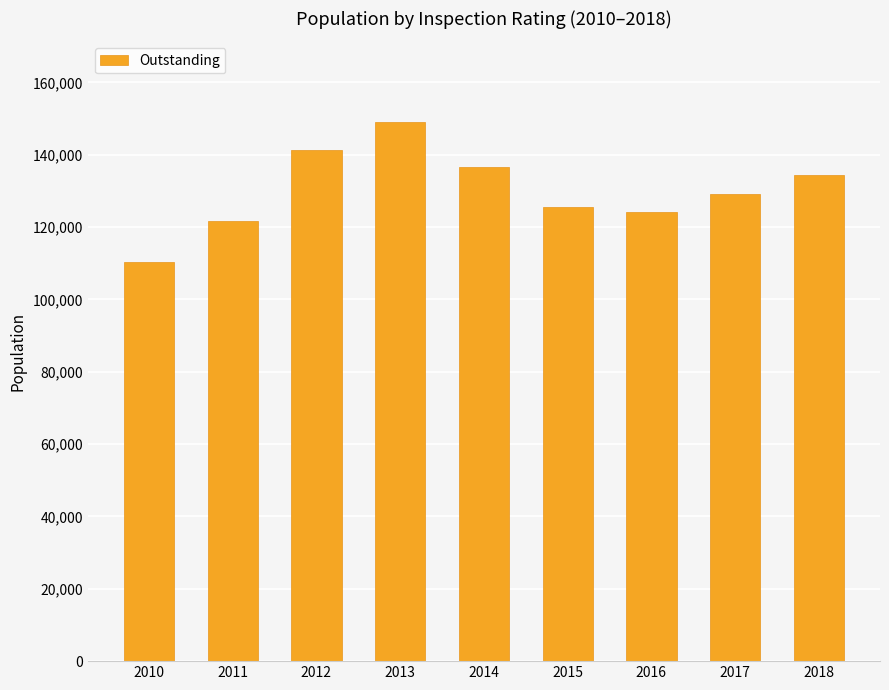

Between 2010 and 2013, which is larger?

2013